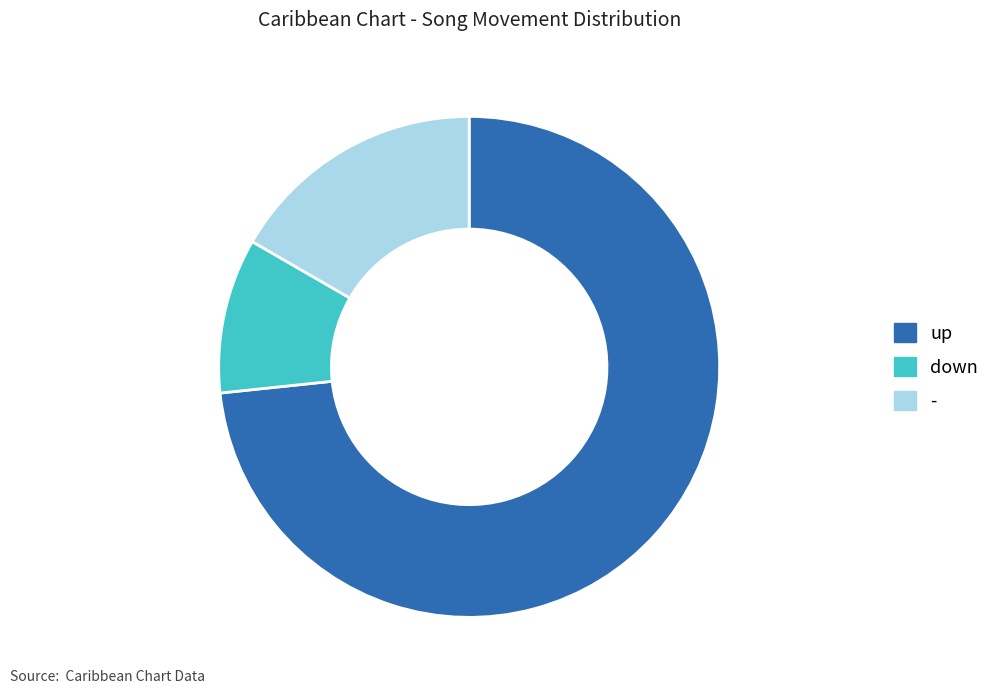

Combined, do up and - account for over 50%?

Yes